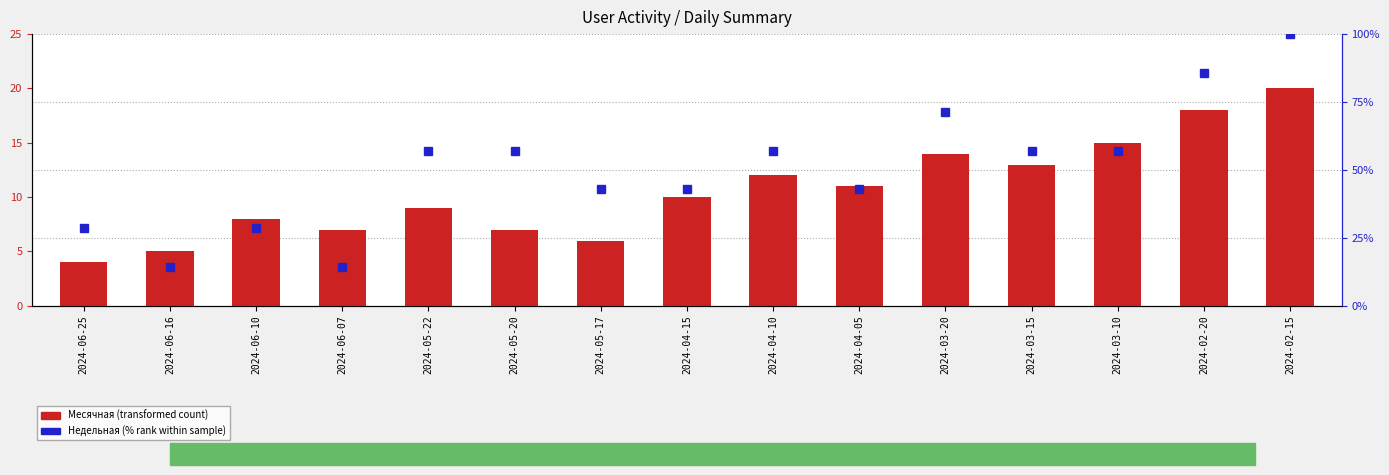

Reading left to right, extract all data points from this chart.

Месячная: 2024-06-25=4.0	2024-06-16=5.0	2024-06-10=8.0	2024-06-07=7.0	2024-05-22=9.0	2024-05-20=7.0	2024-05-17=6.0	2024-04-15=10.0	2024-04-10=12.0	2024-04-05=11.0	2024-03-20=14.0	2024-03-15=13.0	2024-03-10=15.0	2024-02-20=18.0	2024-02-15=20.0
Недельная: 2024-06-25=28.6	2024-06-16=14.3	2024-06-10=28.6	2024-06-07=14.3	2024-05-22=57.1	2024-05-20=57.1	2024-05-17=42.9	2024-04-15=42.9	2024-04-10=57.1	2024-04-05=42.9	2024-03-20=71.4	2024-03-15=57.1	2024-03-10=57.1	2024-02-20=85.7	2024-02-15=100.0